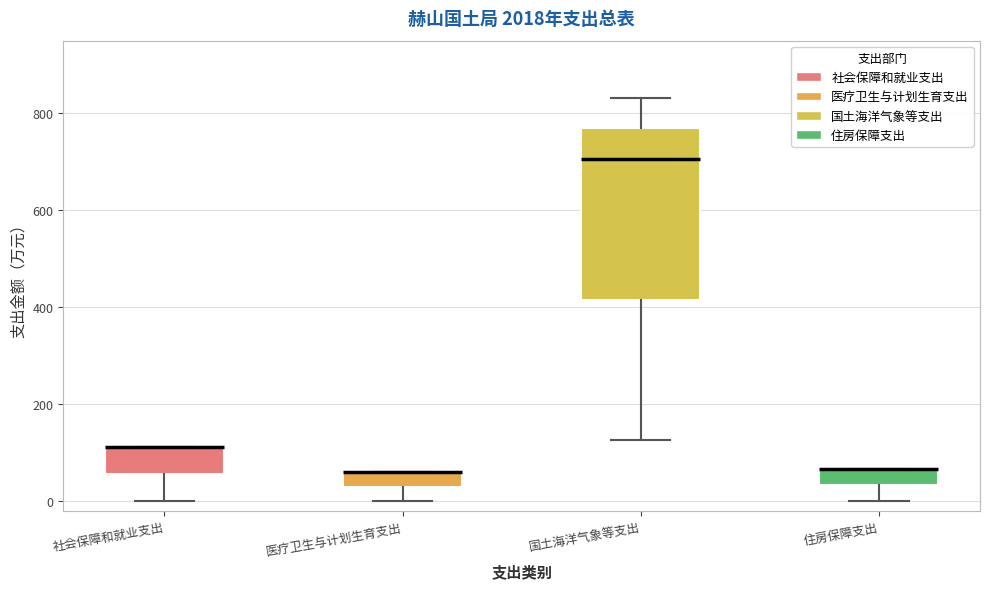

Reading left to right, read every box against the y-axis: the position of its median line, the range the box covers, and the ends of its whiskers. The values are not printed on the chart, so give them approximately, as read against the axis.

社会保障和就业支出: median 120 (drawn on the box's upper edge), box 60 to 120, whiskers 0 to 120
医疗卫生与计划生育支出: median 60 (drawn on the box's upper edge), box 40 to 60, whiskers 0 to 60
国土海洋气象等支出: median 700, box 420 to 760, whiskers 120 to 840
住房保障支出: median 60 (drawn on the box's upper edge), box 40 to 60, whiskers 0 to 60